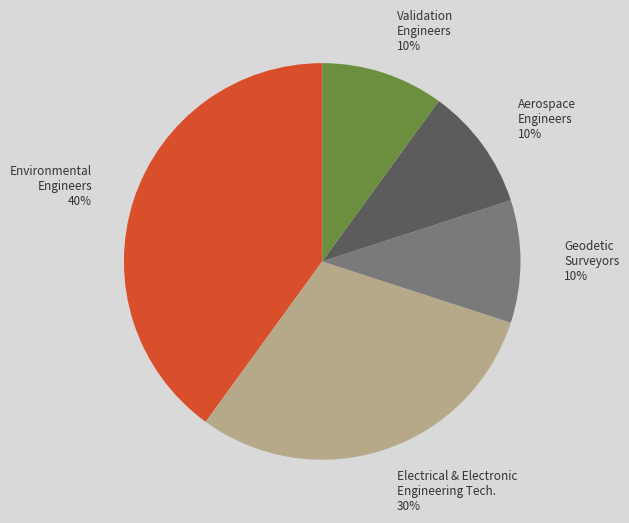

Count the number of slices in the pie.

5